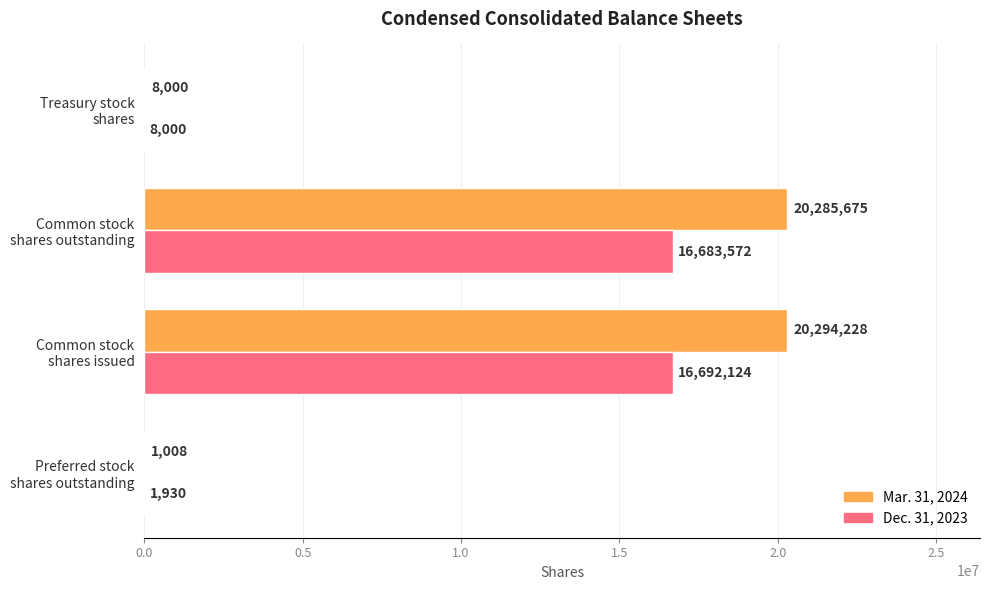

What is the sum of all Mar. 31, 2024 values?

40588911